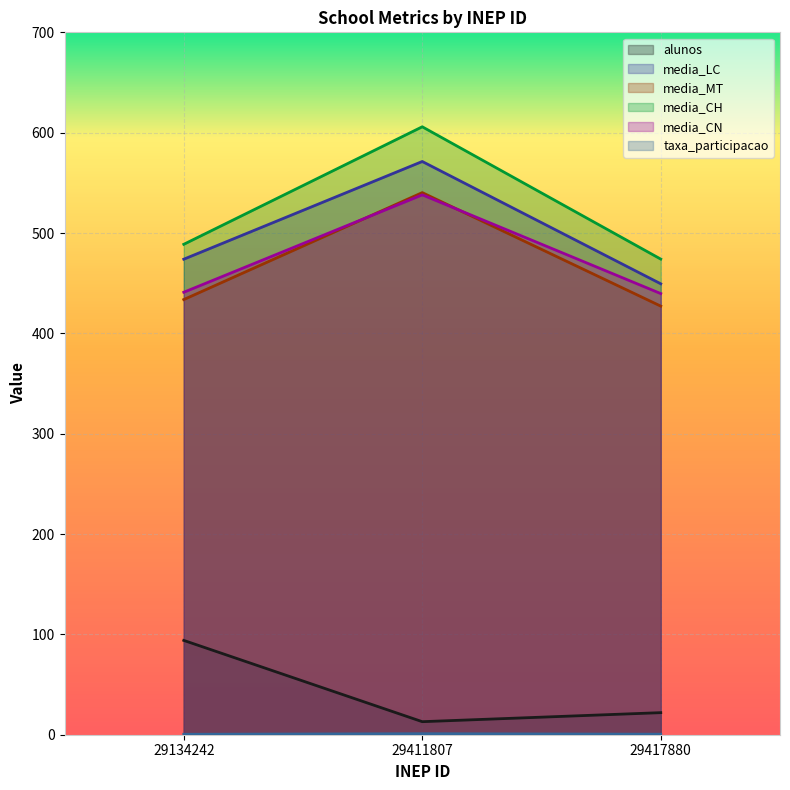

What is the lowest value of the alunos series?

13.0